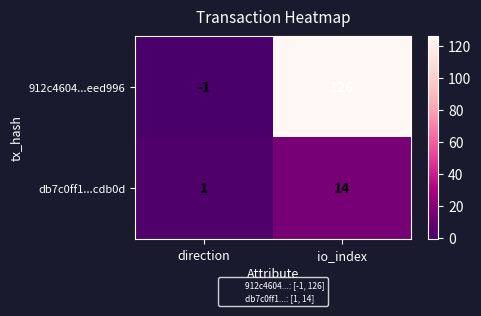

The value of db7c0ff1...cdb0d at io_index is 14. True or false?

True